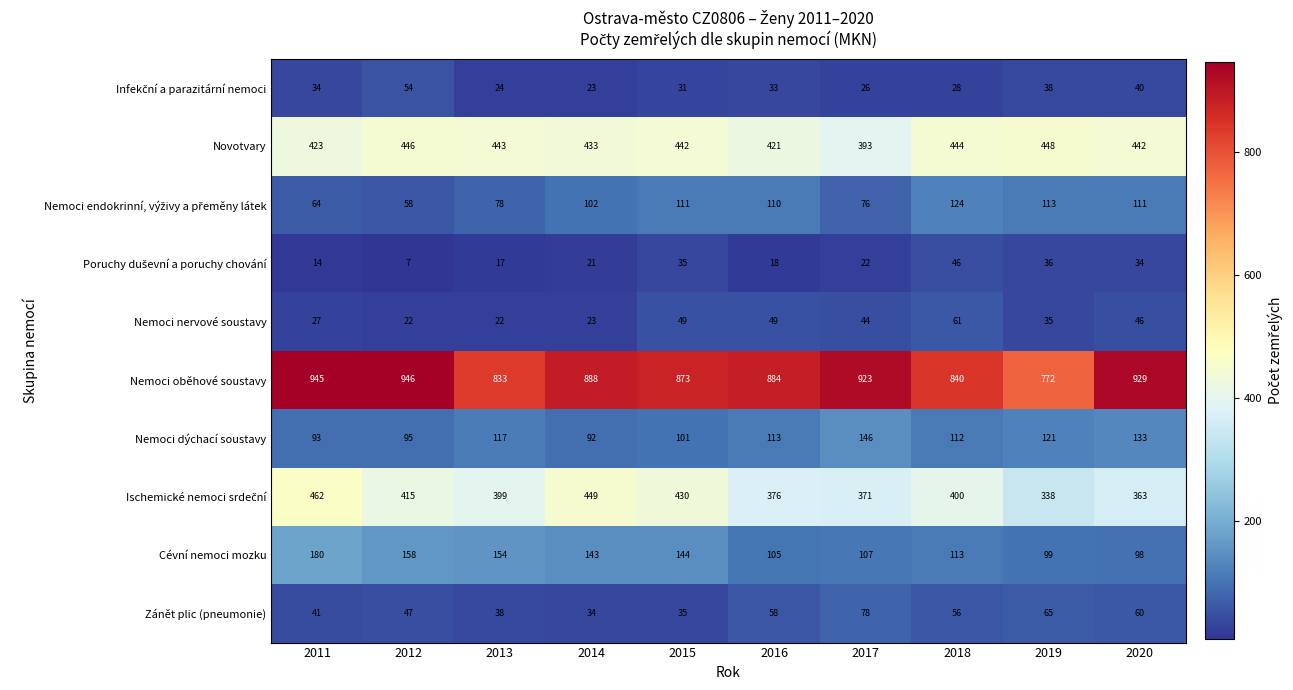

What is the smallest value displayed?

7